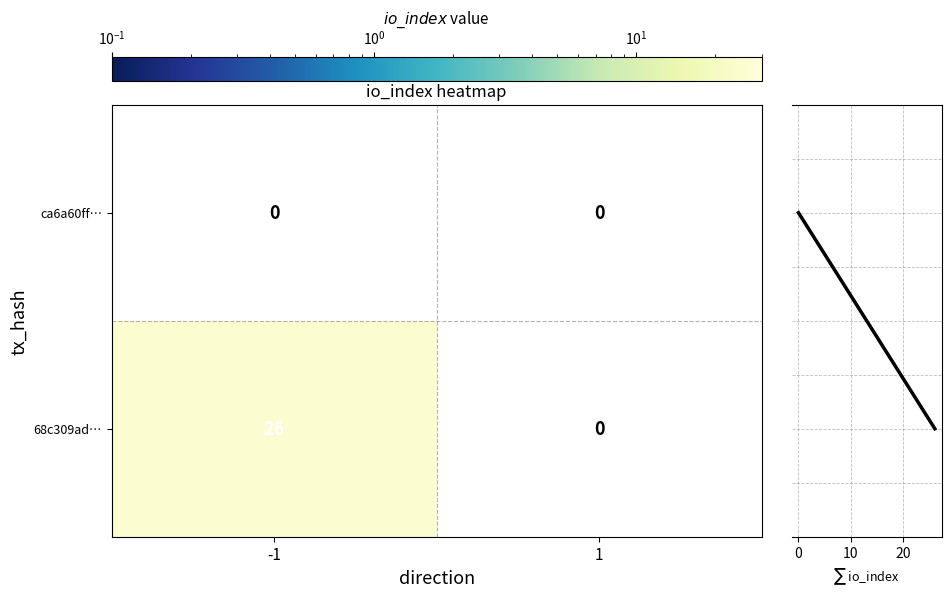

Count the number of categories in the chart.

2